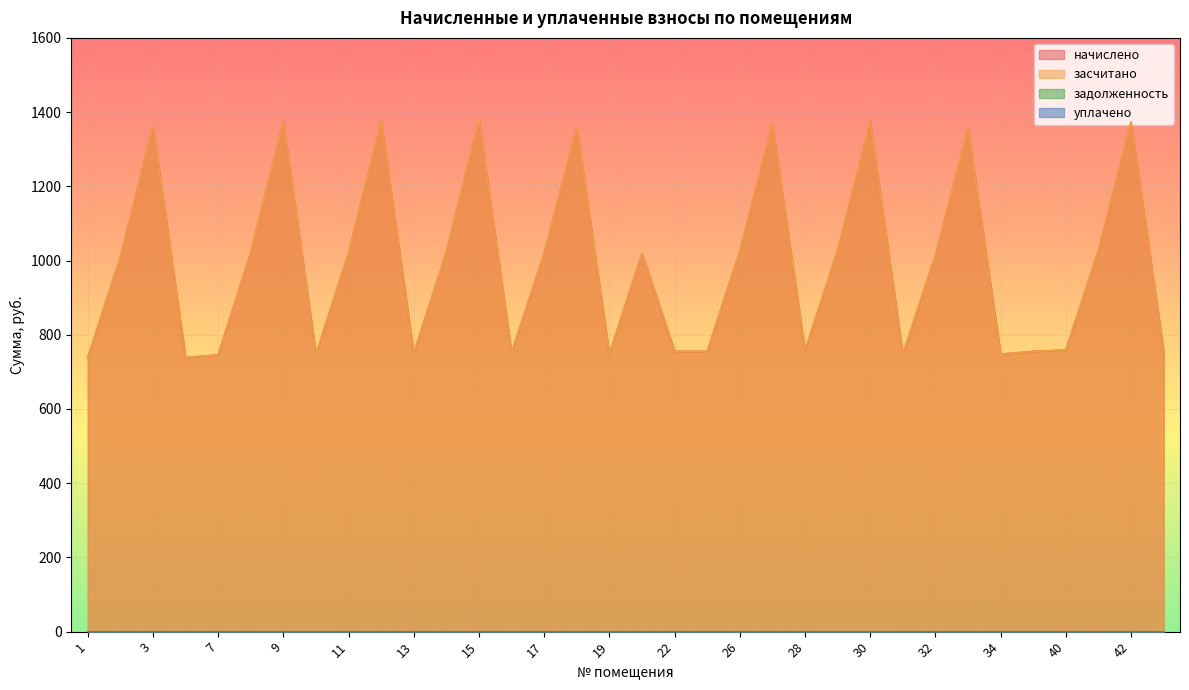

What is the minimum value for засчитано?

738.4